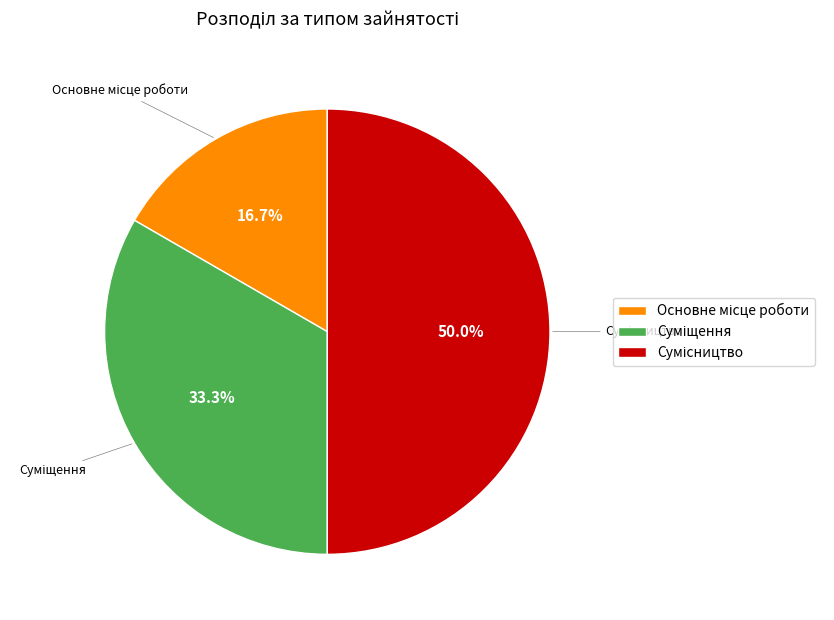

How many slices are in this pie chart?

3